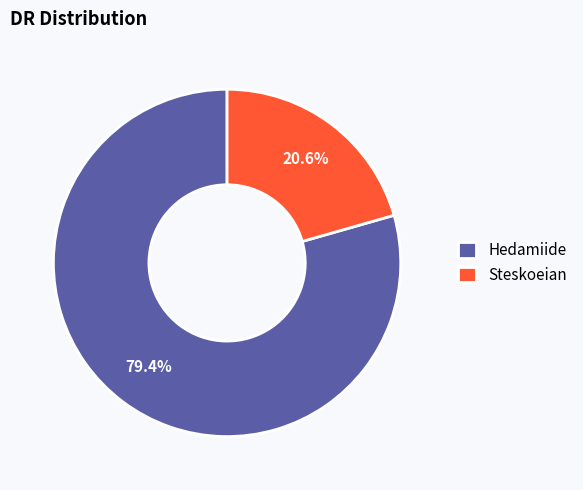

Count the number of slices in the pie.

2